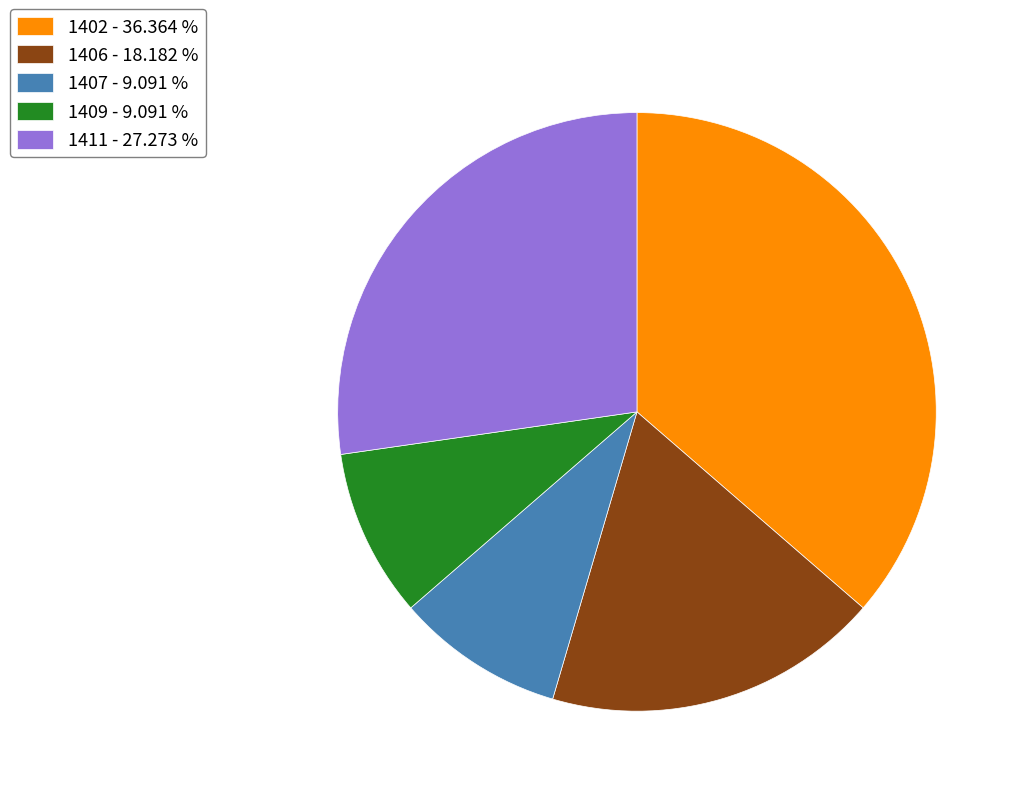

Which has a higher value, 1402 - 36.364 % or 1411 - 27.273 %?

1402 - 36.364 %